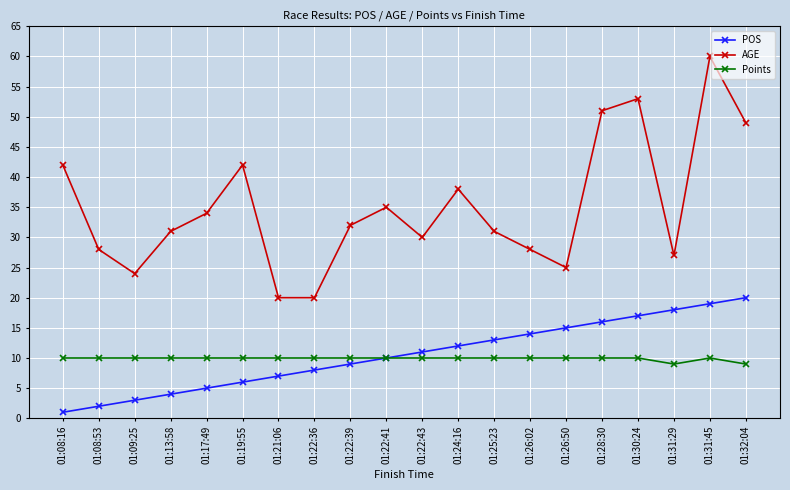

Reading left to right, transcribe all the data shown in this chart.

POS: 01:08:16=1	01:08:53=2	01:09:25=3	01:13:58=4	01:17:49=5	01:19:55=6	01:21:06=7	01:22:36=8	01:22:39=9	01:22:41=10	01:22:43=11	01:24:16=12	01:25:23=13	01:26:02=14	01:26:50=15	01:28:30=16	01:30:24=17	01:31:29=18	01:31:45=19	01:32:04=20
AGE: 01:08:16=42	01:08:53=28	01:09:25=24	01:13:58=31	01:17:49=34	01:19:55=42	01:21:06=20	01:22:36=20	01:22:39=32	01:22:41=35	01:22:43=30	01:24:16=38	01:25:23=31	01:26:02=28	01:26:50=25	01:28:30=51	01:30:24=53	01:31:29=27	01:31:45=60	01:32:04=49
Points: 01:08:16=10	01:08:53=10	01:09:25=10	01:13:58=10	01:17:49=10	01:19:55=10	01:21:06=10	01:22:36=10	01:22:39=10	01:22:41=10	01:22:43=10	01:24:16=10	01:25:23=10	01:26:02=10	01:26:50=10	01:28:30=10	01:30:24=10	01:31:29=9	01:31:45=10	01:32:04=9